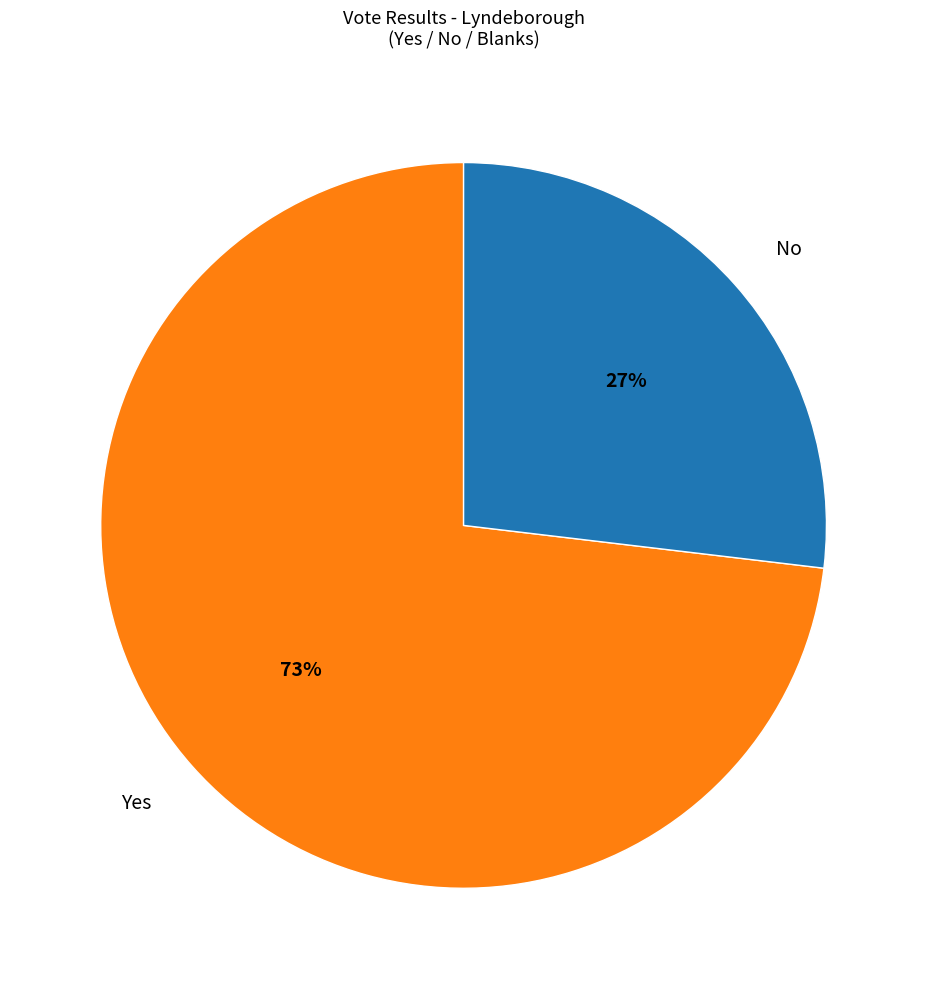

How many segments does this pie chart have?

2